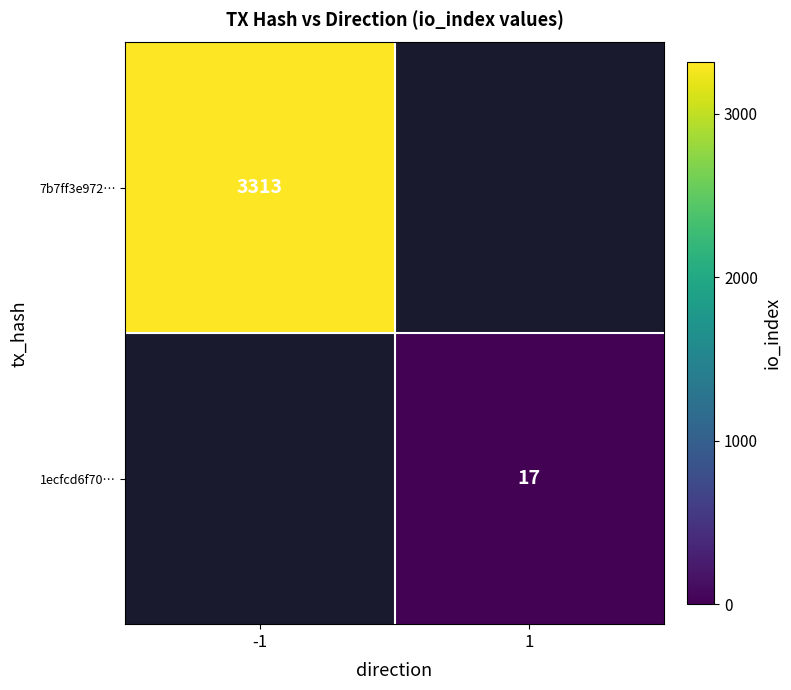

Is it true that 1ecfcd6f70… equals 4 at 1?

False